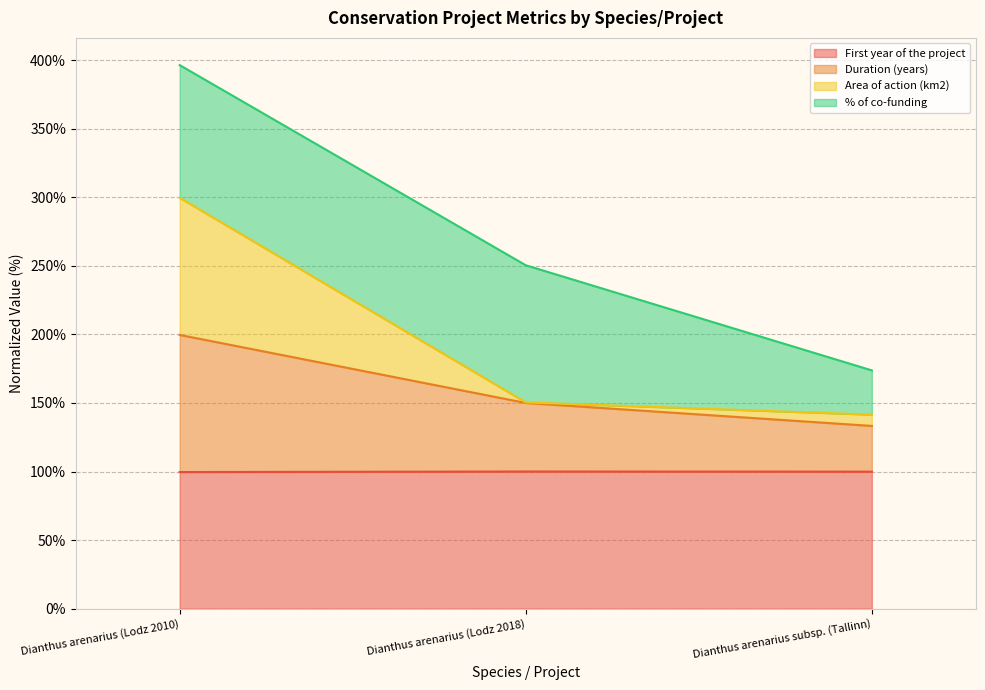

What is the total value across all series at Dianthus arenarius (Lodz 2010)?

396.4